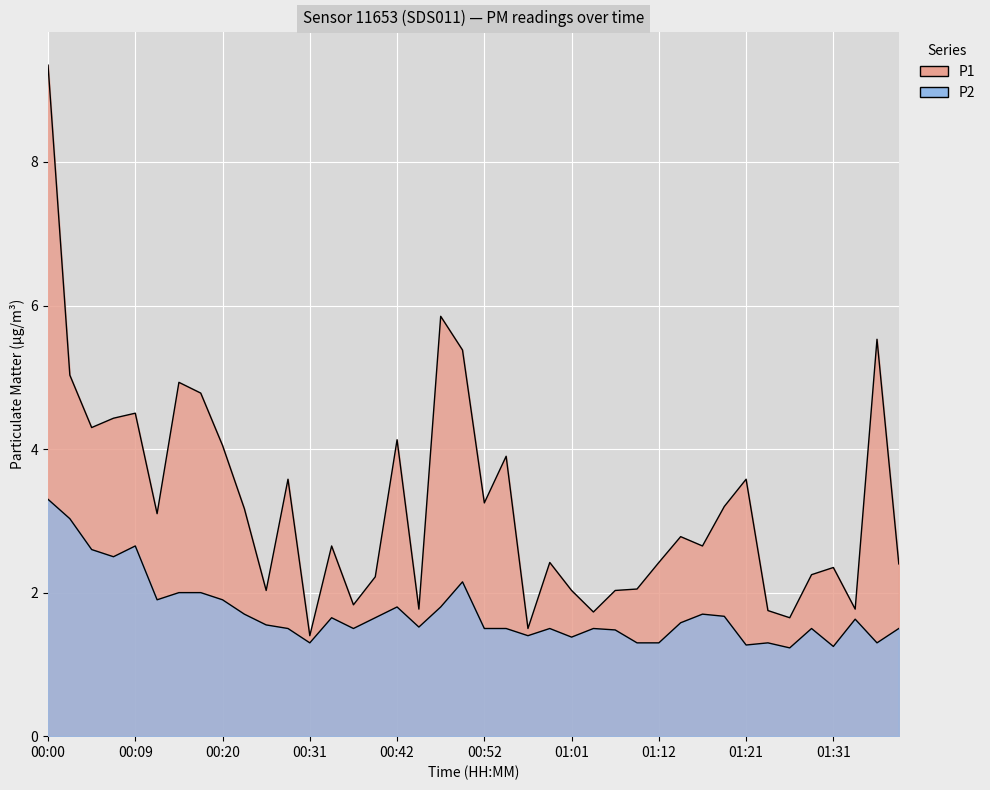

How many data points does each series have?

40